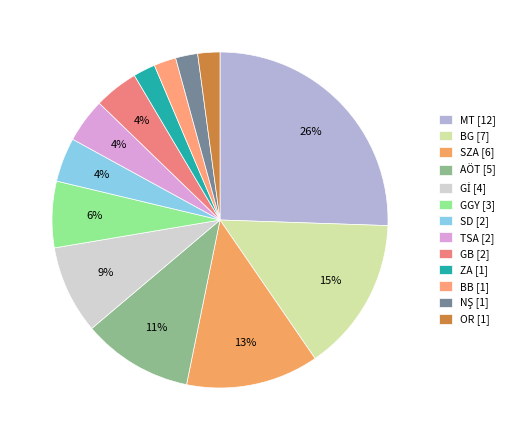

Combined, do Gİ [4] and GB [2] account for over 50%?

No